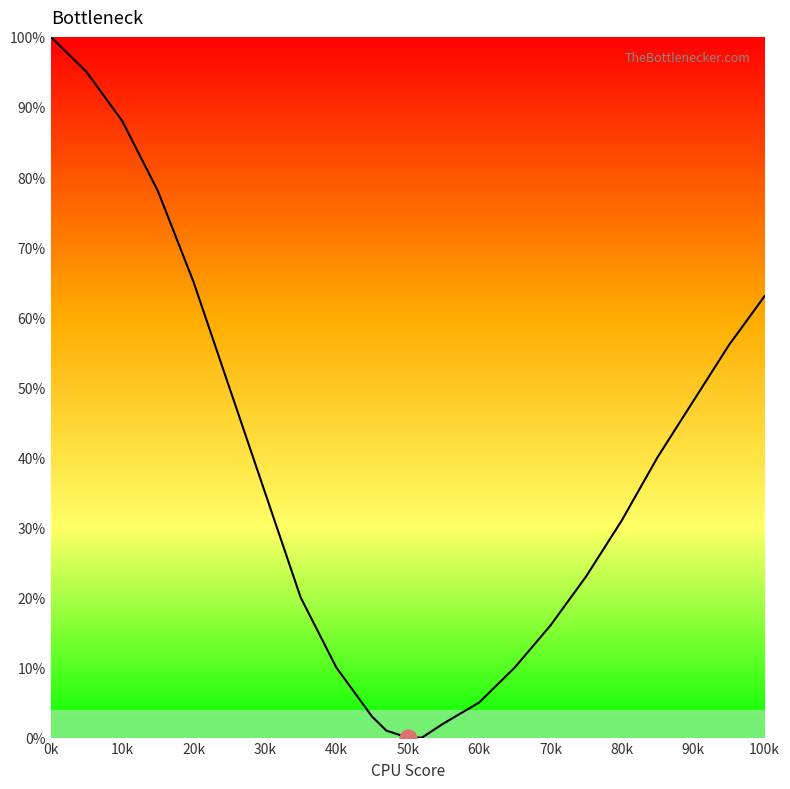

Reading left to right, list all the values displayed in this chart.

100	95	88	78	65	50	35	20	10	3	1	0	0	2	5	10	16	23	31	40	48	56	63